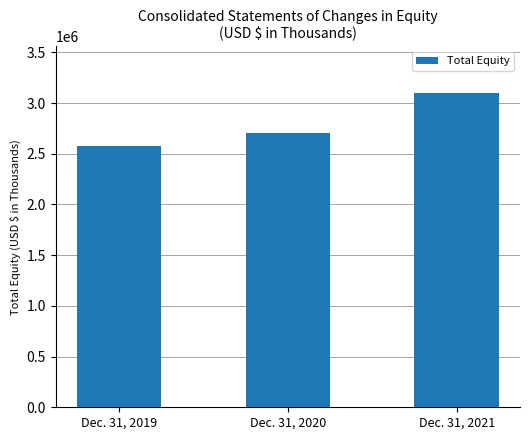

Is it true that the value at Dec. 31, 2021 is 3094734?

True